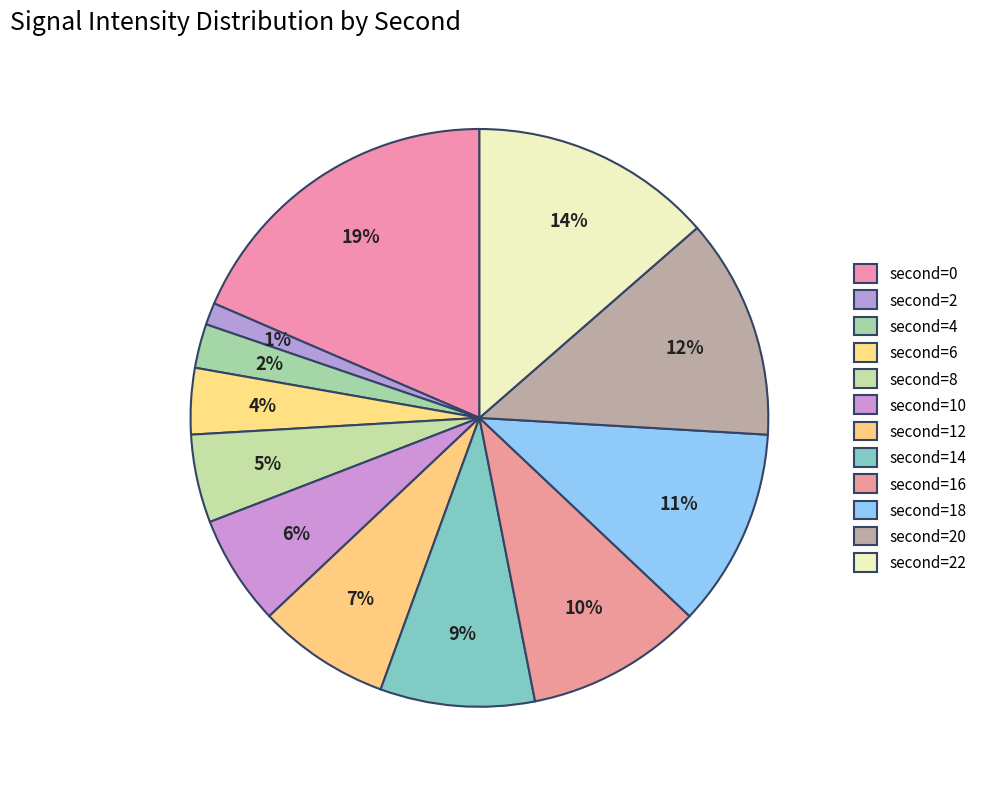

Count the number of slices in the pie.

12